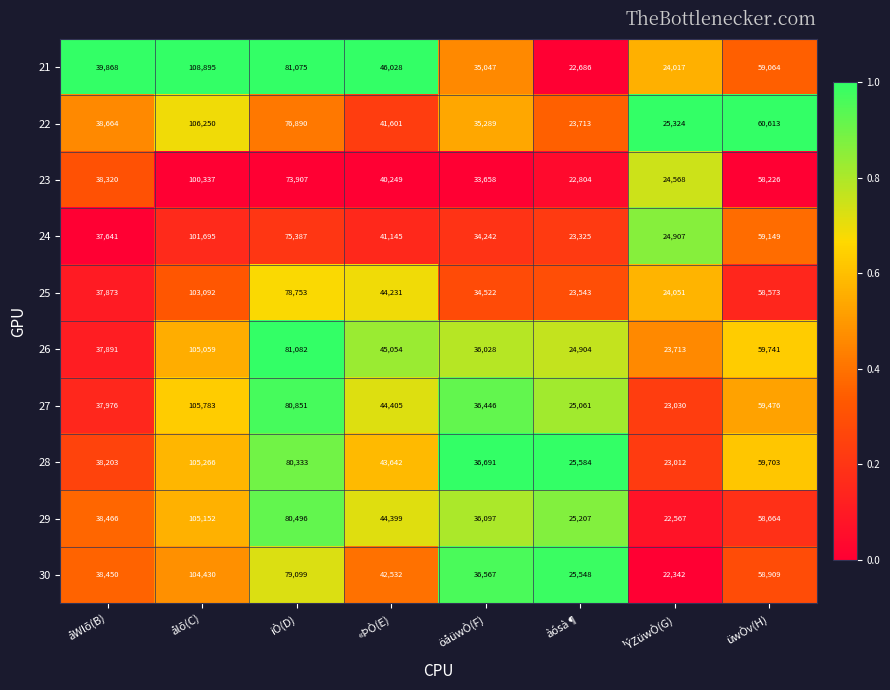

What is the difference between the 22 values at åWlõ(B) and üwÒv(H)?

21949